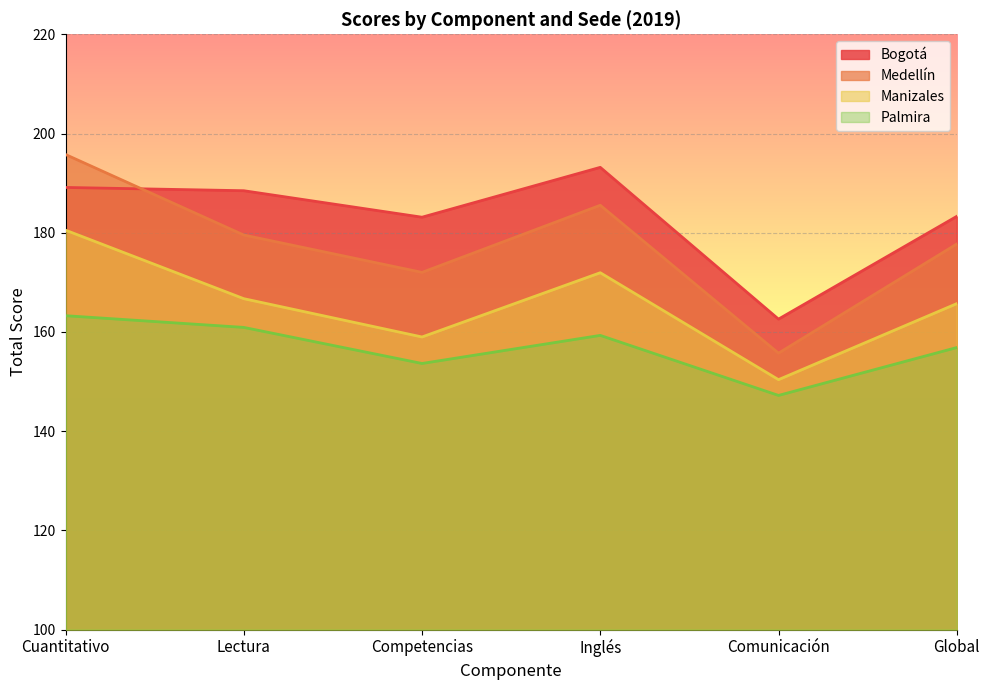

List the series in order of their overall mean, lowest first.

Palmira, Manizales, Medellín, Bogotá